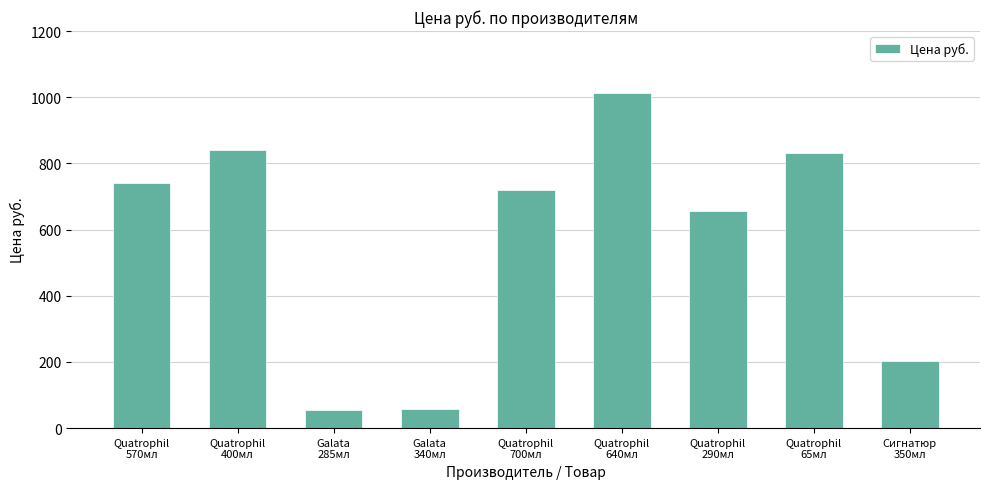

What is the difference between the maximum and minimum values?

958